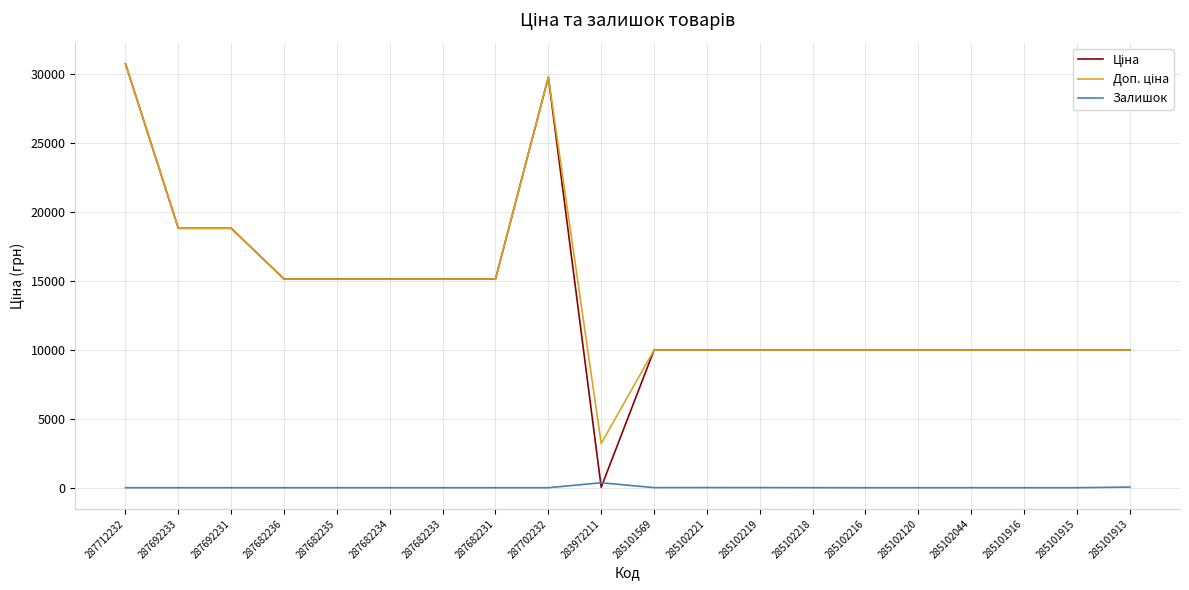

What is the total value across all series at 287692233?

37593.6